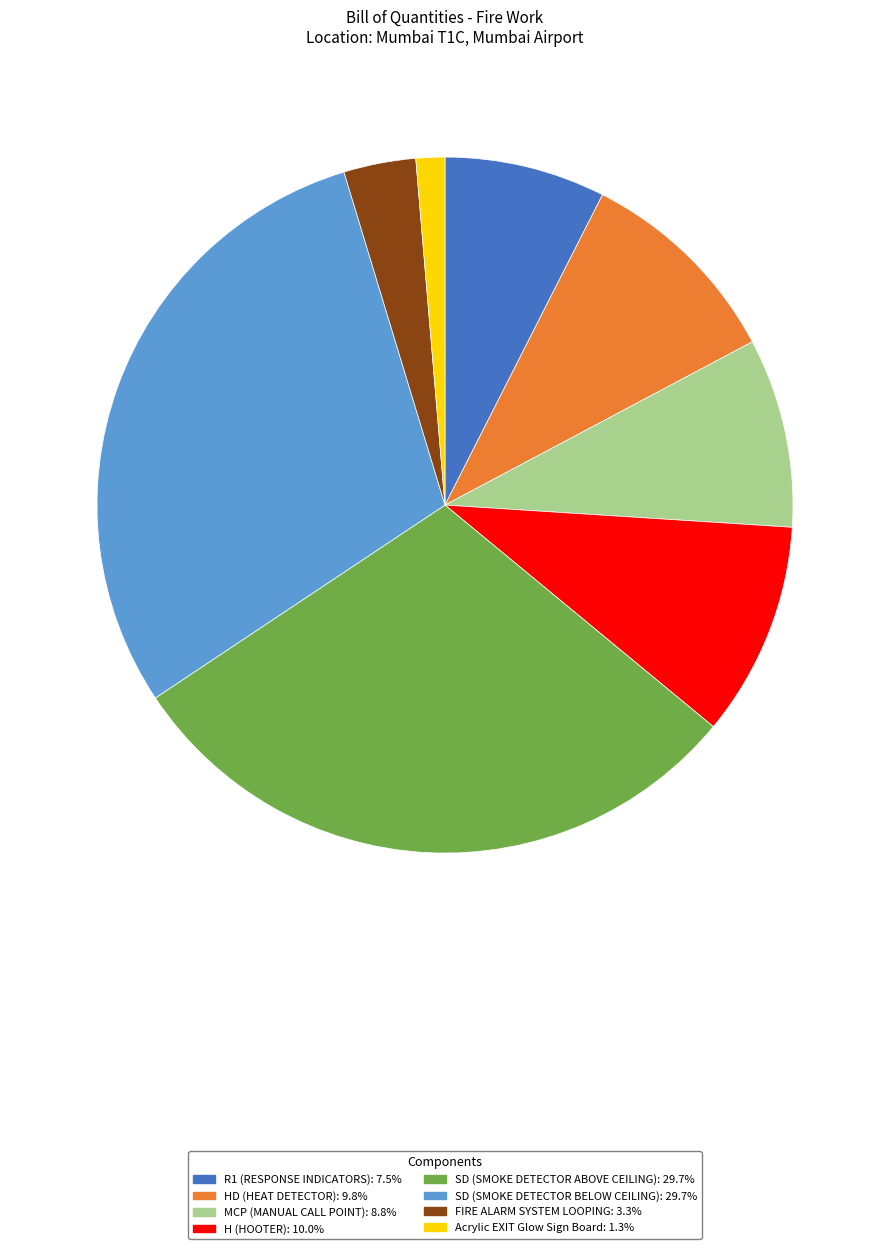

Is there a majority slice in this chart?

No